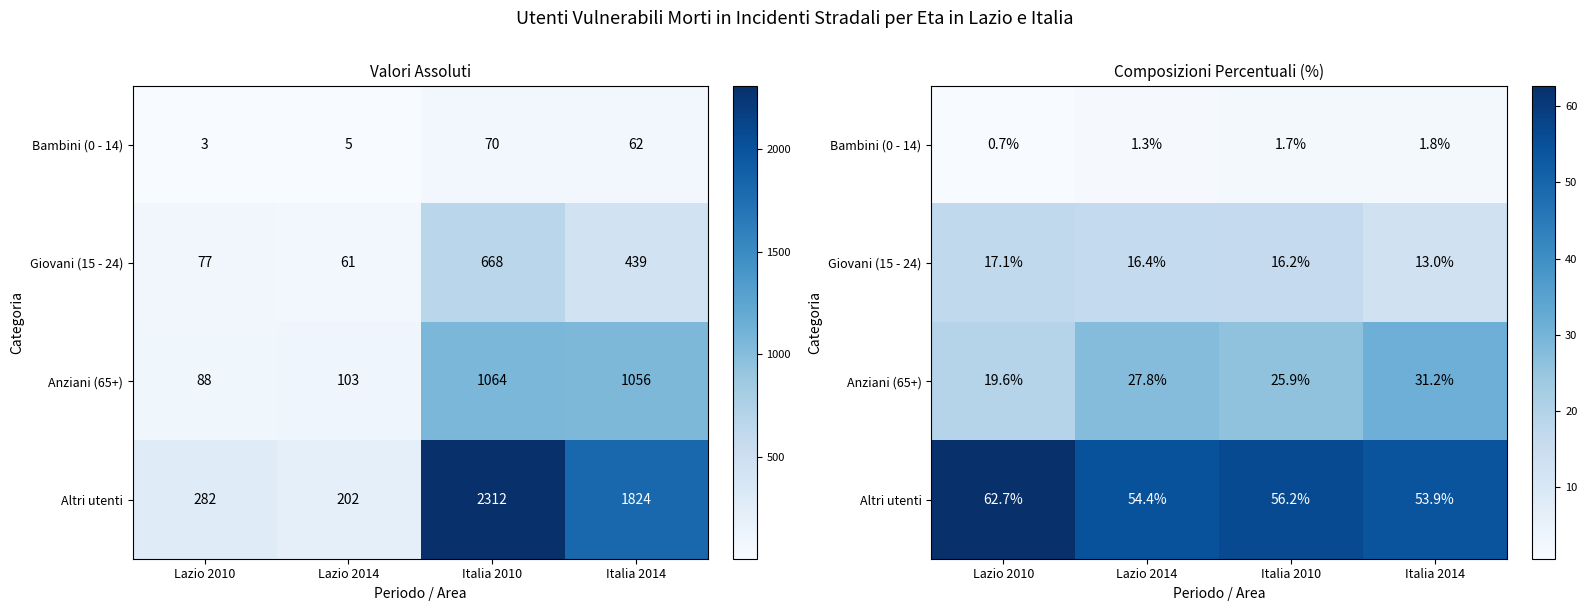

Which category has the lowest value in the Bambini (0 - 14) series?

Lazio 2010